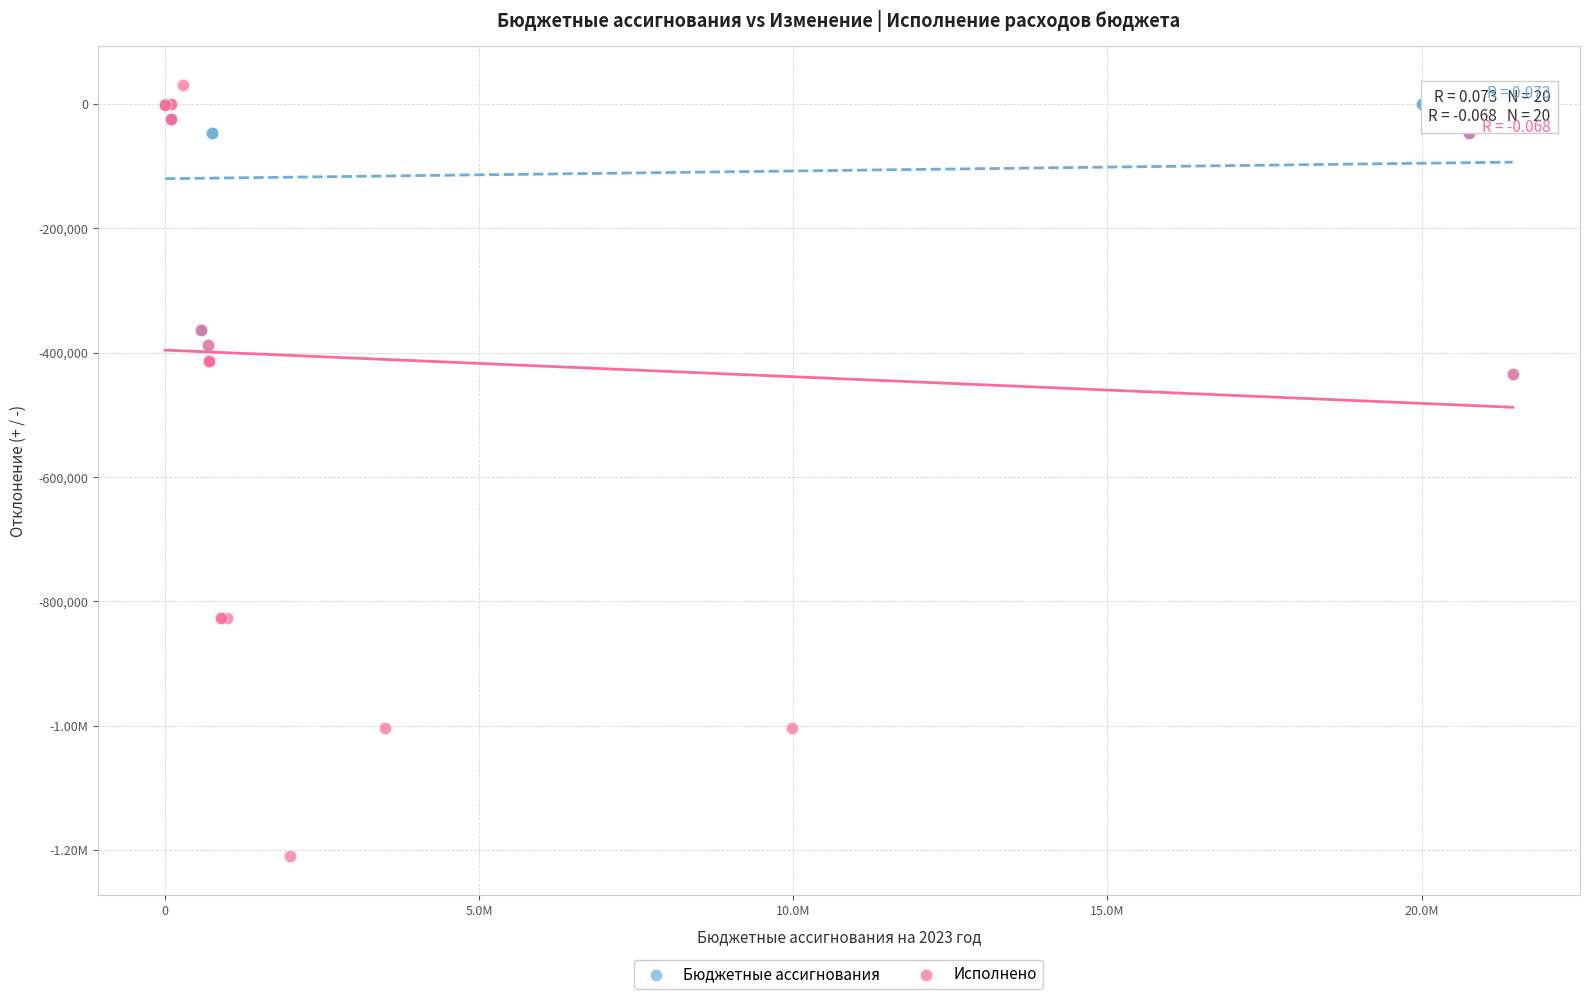

What are all the series names shown in the legend?

Бюджетные ассигнования, Исполнено